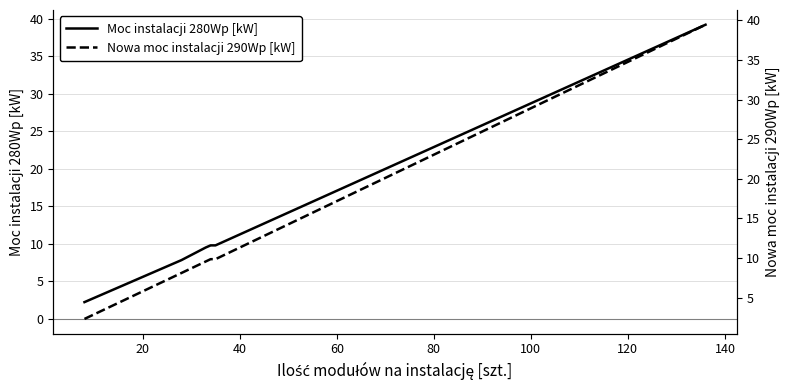

What is the highest value of the Moc instalacji 280Wp [kW] series?

39.2